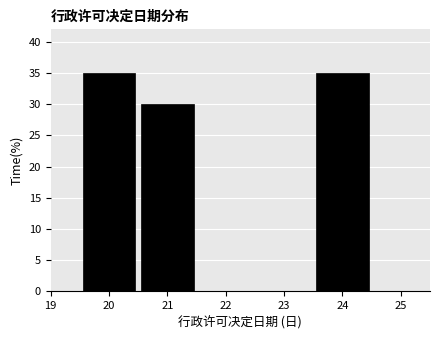

Reading left to right, transcribe this chart: for each bar, give the range it covers on the x-axis and its height. The values are not printed on the chart, so give them approximately, as read against the axis.

19.5 to 20.5: 35
20.5 to 21.5: 30
21.5 to 22.5: 0
22.5 to 23.5: 0
23.5 to 24.5: 35